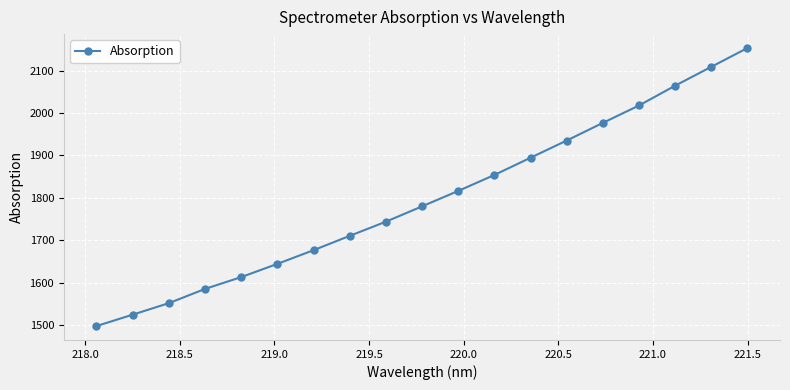

What is the difference between the maximum and minimum values?

655.2